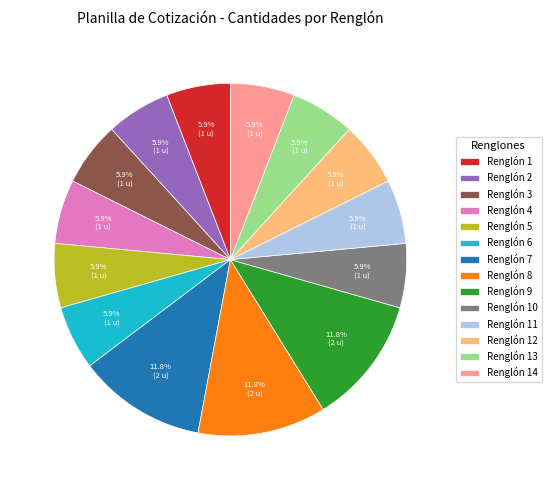

How much of the chart is everything except Renglón 4?

94.1%